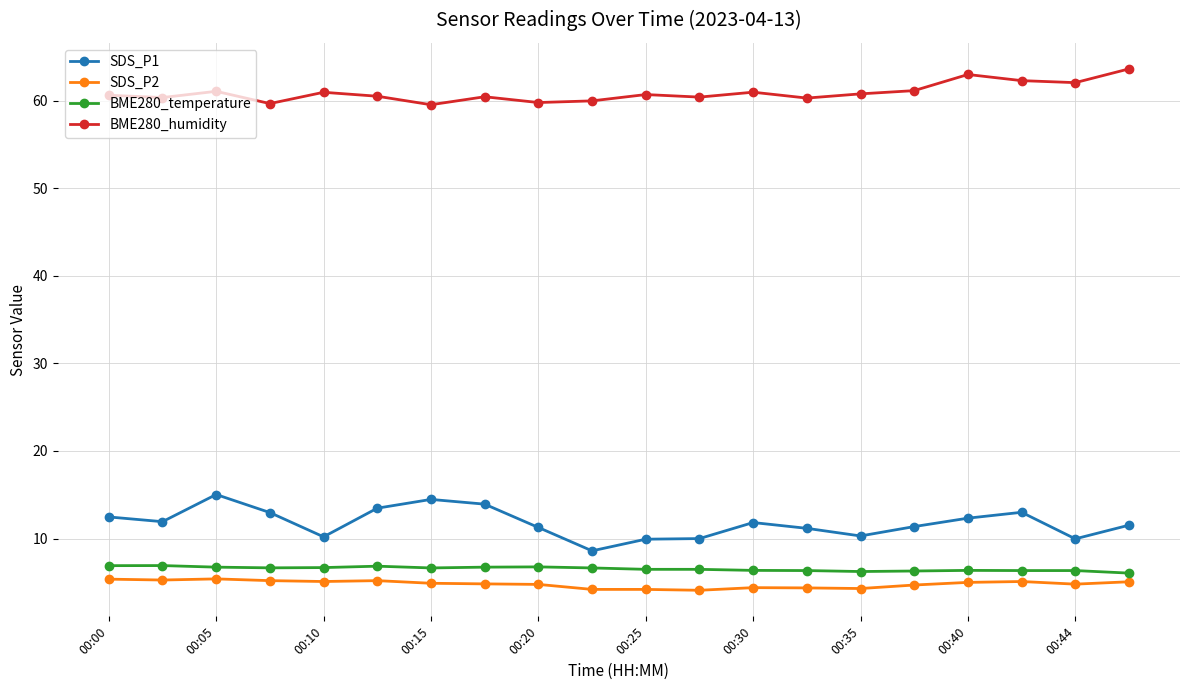

At how many categories does at least one series exceed 29?

20